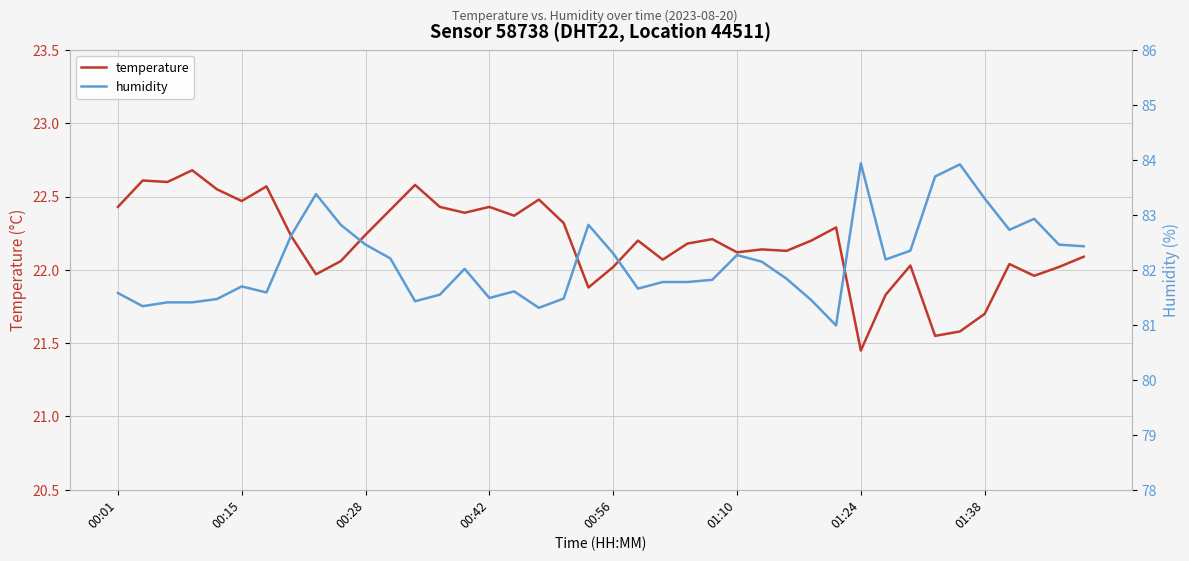

What is the difference between the maximum and second lowest values in the humidity series?

2.6